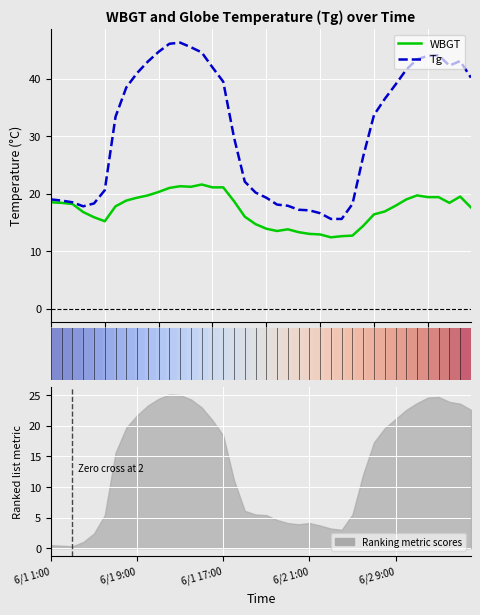

What is the difference between the Tg values at 17 and 15?

12.0